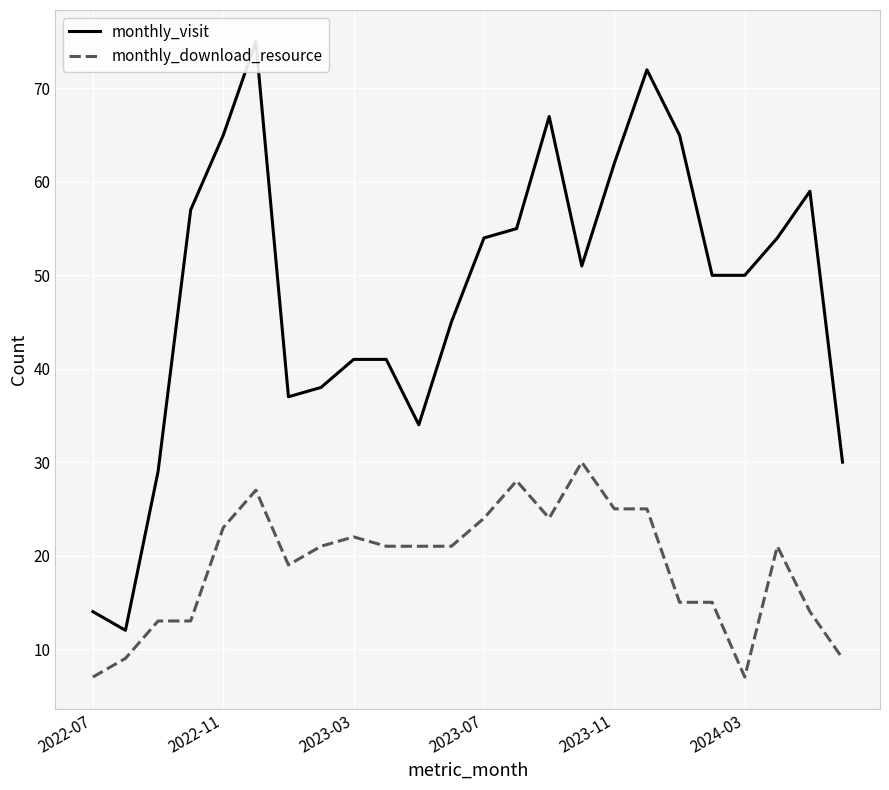

What is the difference between the monthly_download_resource values at 21 and 6?

2